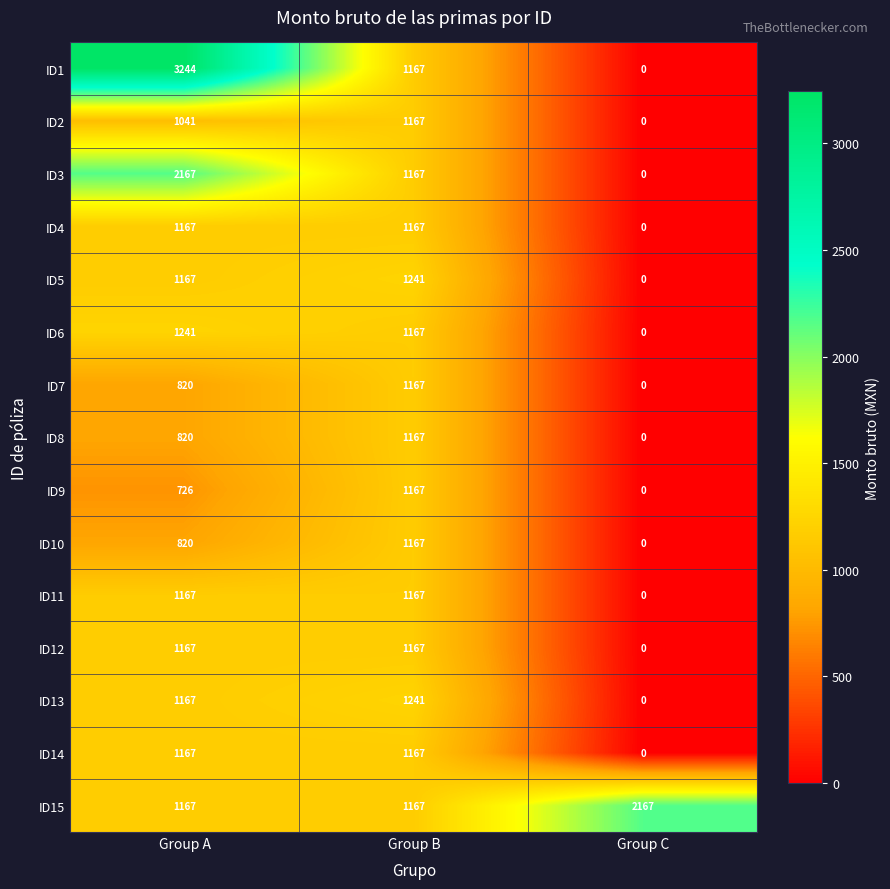

What is the spread (max minus min) of values at Group C?

2167